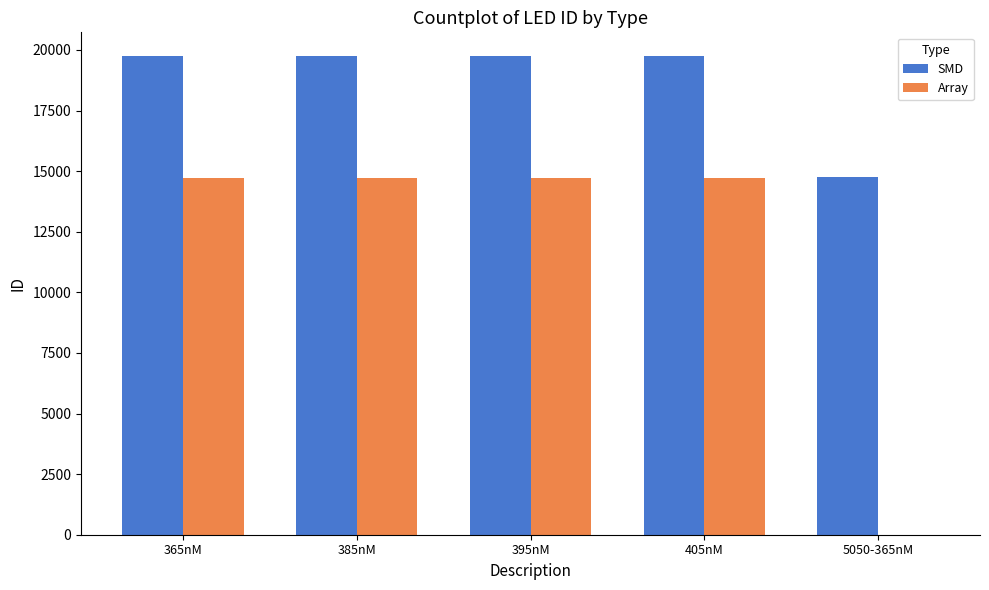

The value of SMD at 405nM is 27046. True or false?

False